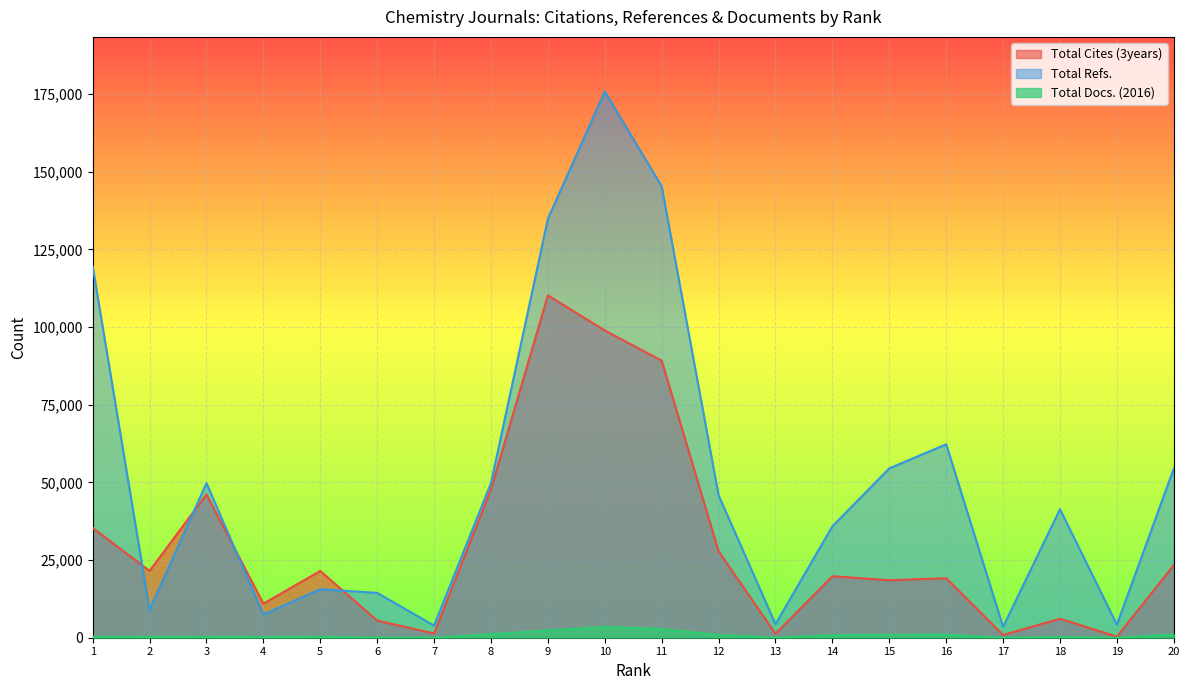

What is the sum of the Total Refs. values at 11 and 3?

195026